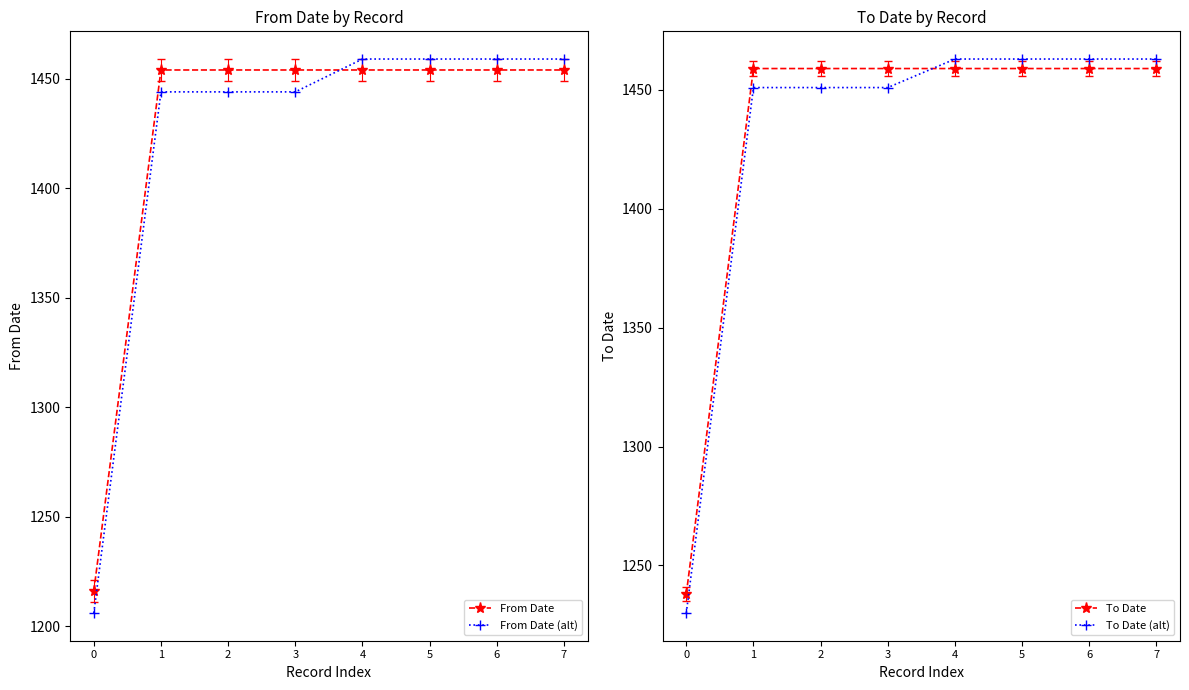

List the labels in order of To Date (alt) value, largest first.

4, 5, 6, 7, 1, 2, 3, 0